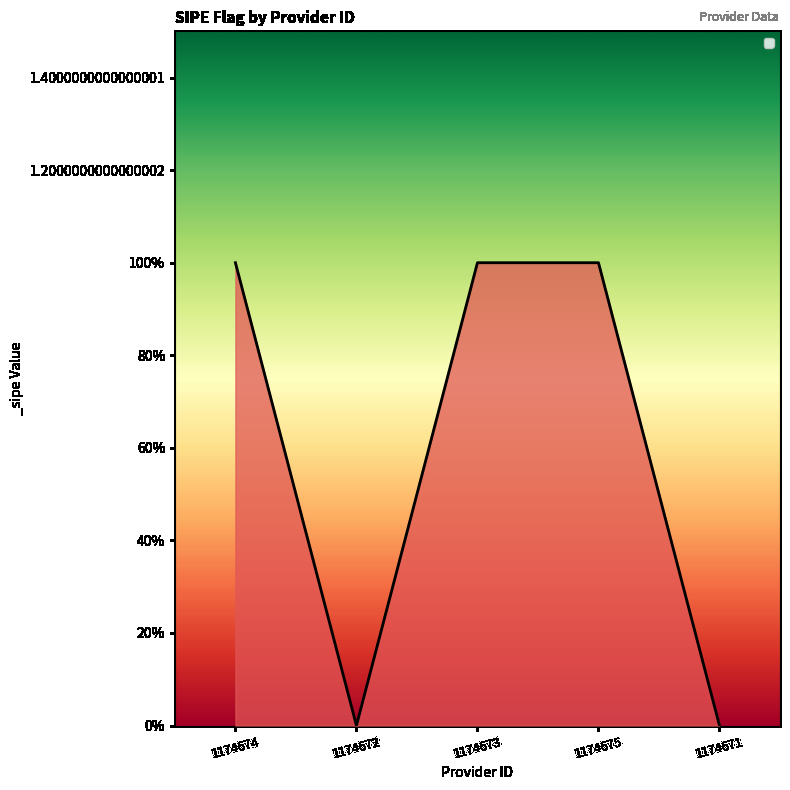

Does the chart display data point markers on the line(s)?

No